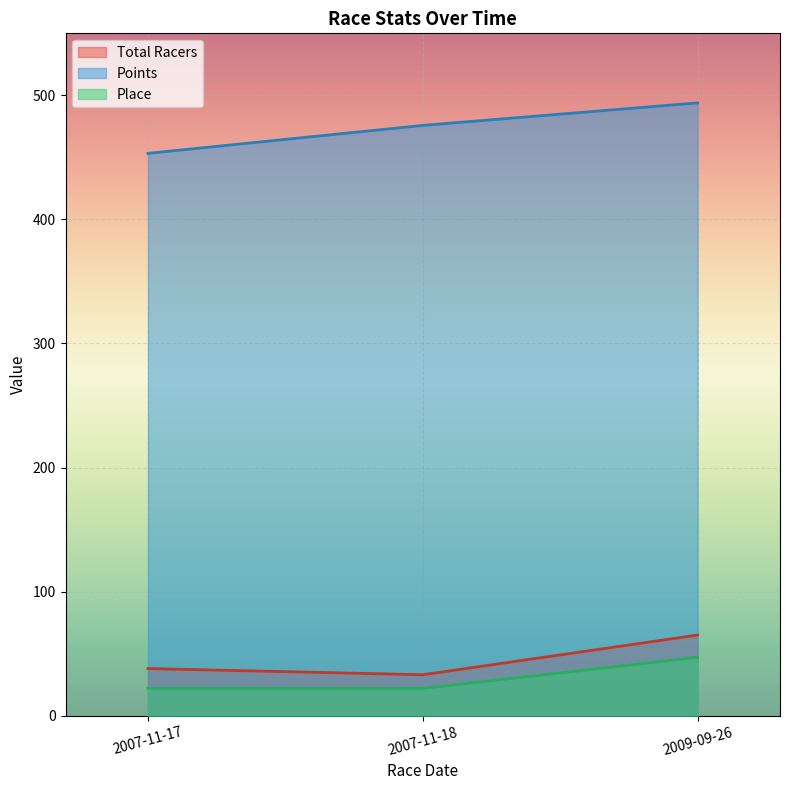

What position from the left is 2007-11-17?

1